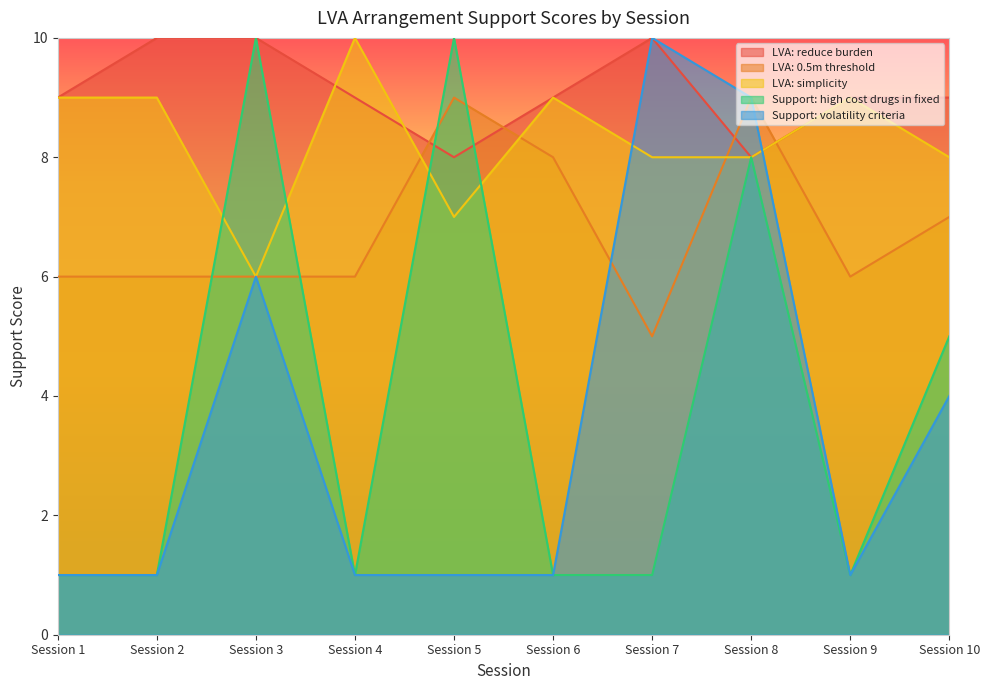

Is it true that Support: volatility criteria equals 0 at Session 2?

False